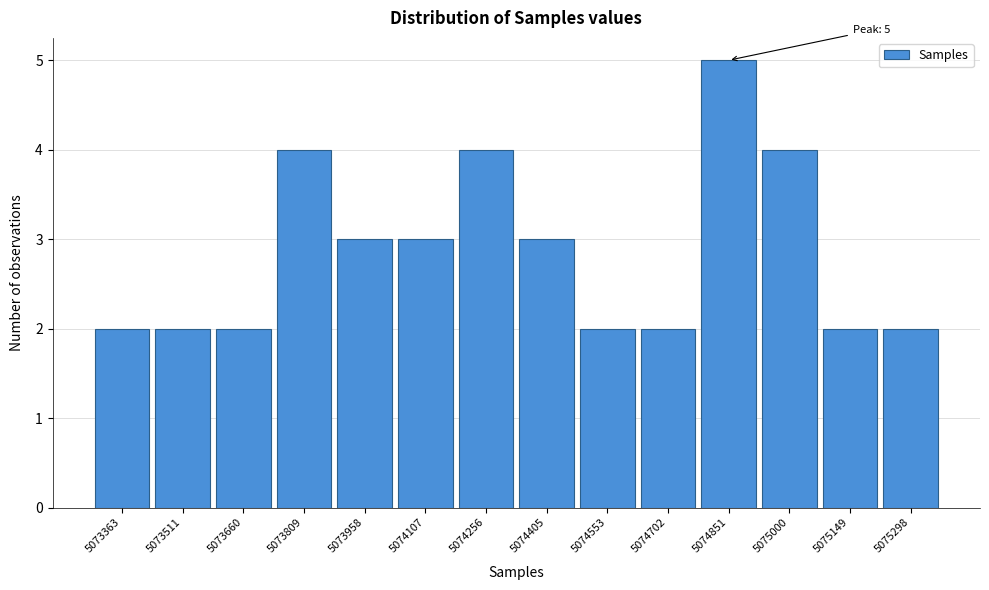

Reading right to left, what are all the values shown in this chart?

2	2	4	5	2	2	3	4	3	3	4	2	2	2